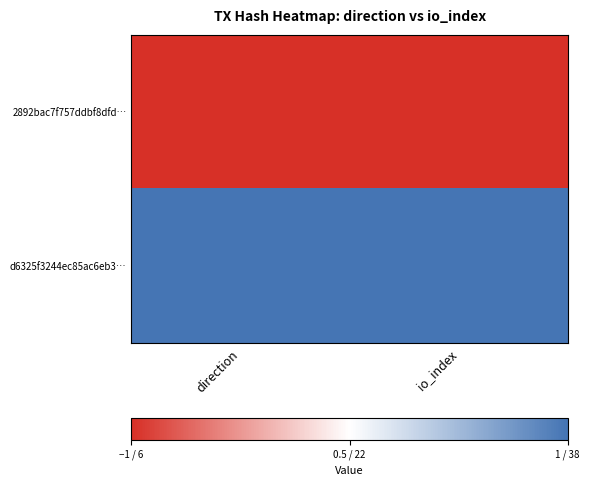

Rank the series by their average value, from lowest to highest.

2892bac7f757ddbf8dfd…, d6325f3244ec85ac6eb3…